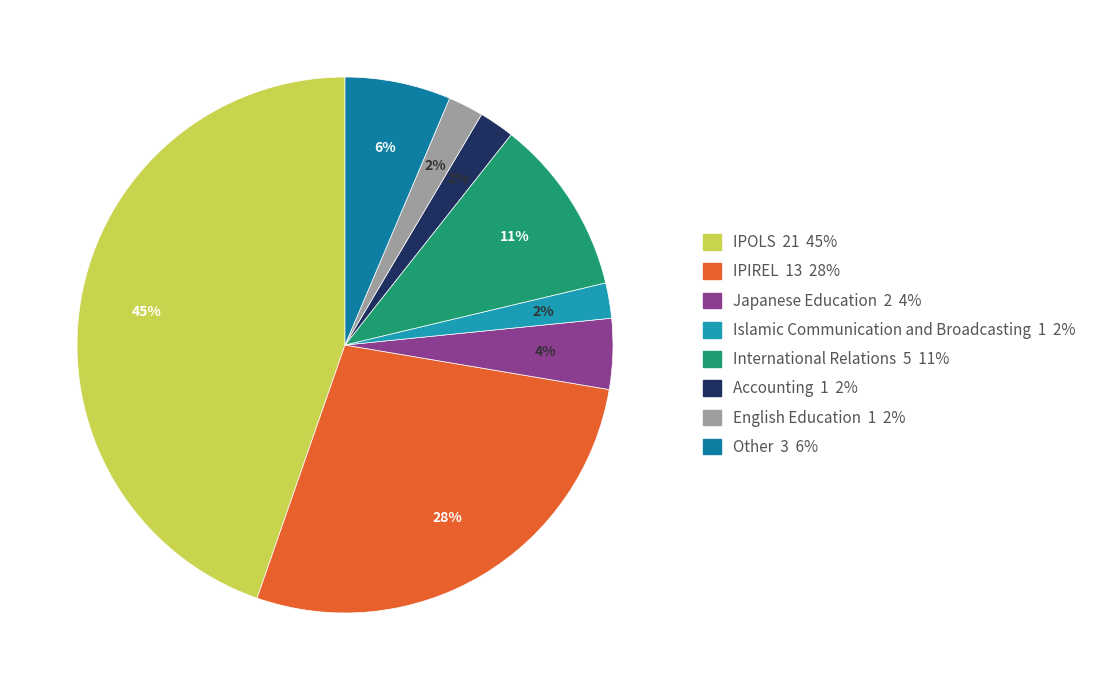

How many segments does this pie chart have?

8